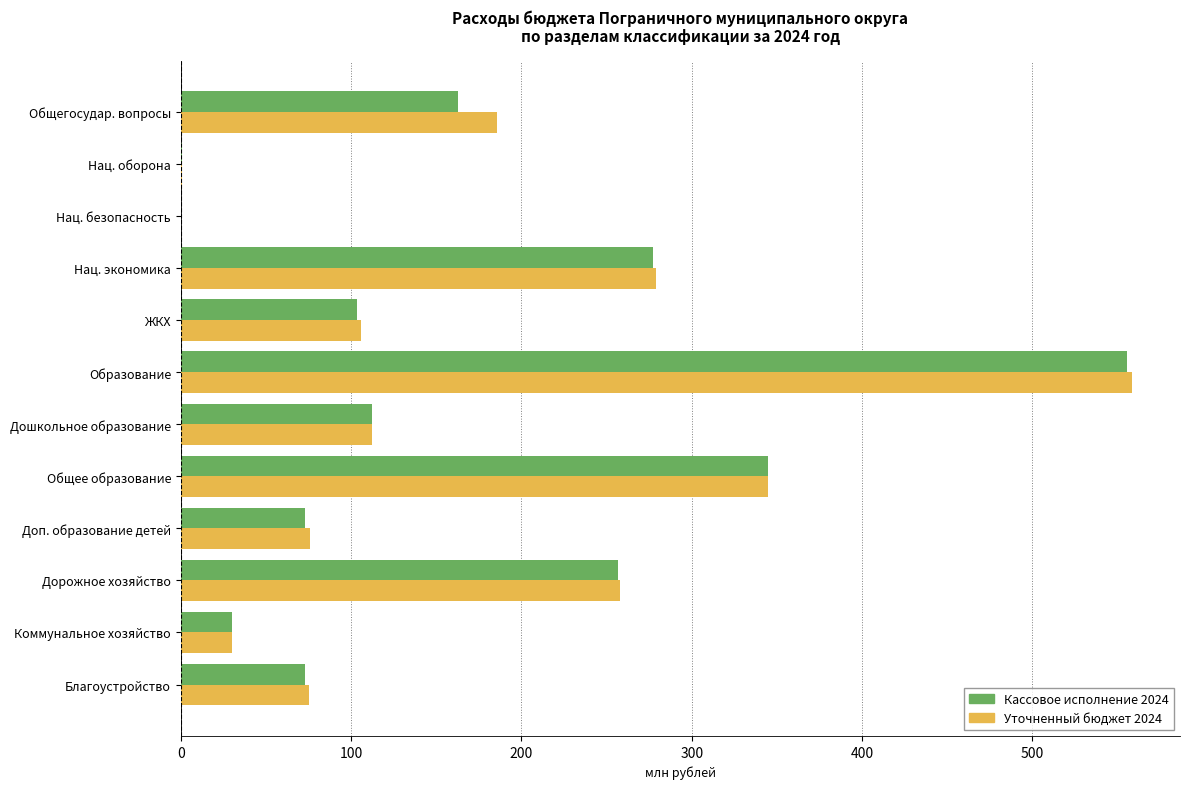

Is it true that Кассовое исполнение 2024 equals 22.9 at ЖКХ?

False